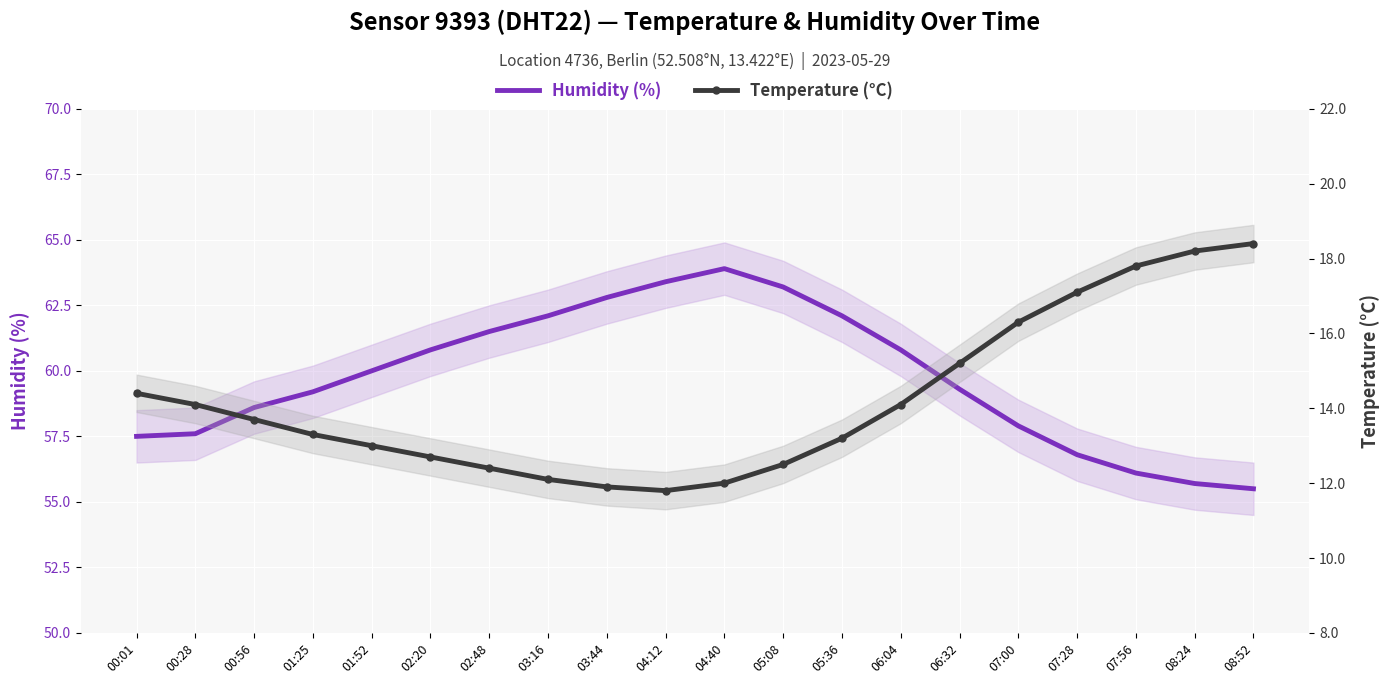

Reading left to right, extract all data points from this chart.

Humidity (%): 00:01=57.5	00:28=57.6	00:56=58.6	01:25=59.2	01:52=60.0	02:20=60.8	02:48=61.5	03:16=62.1	03:44=62.8	04:12=63.4	04:40=63.9	05:08=63.2	05:36=62.1	06:04=60.8	06:32=59.3	07:00=57.9	07:28=56.8	07:56=56.1	08:24=55.7	08:52=55.5
Temperature (°C): 00:01=14.4	00:28=14.1	00:56=13.7	01:25=13.3	01:52=13.0	02:20=12.7	02:48=12.4	03:16=12.1	03:44=11.9	04:12=11.8	04:40=12.0	05:08=12.5	05:36=13.2	06:04=14.1	06:32=15.2	07:00=16.3	07:28=17.1	07:56=17.8	08:24=18.2	08:52=18.4